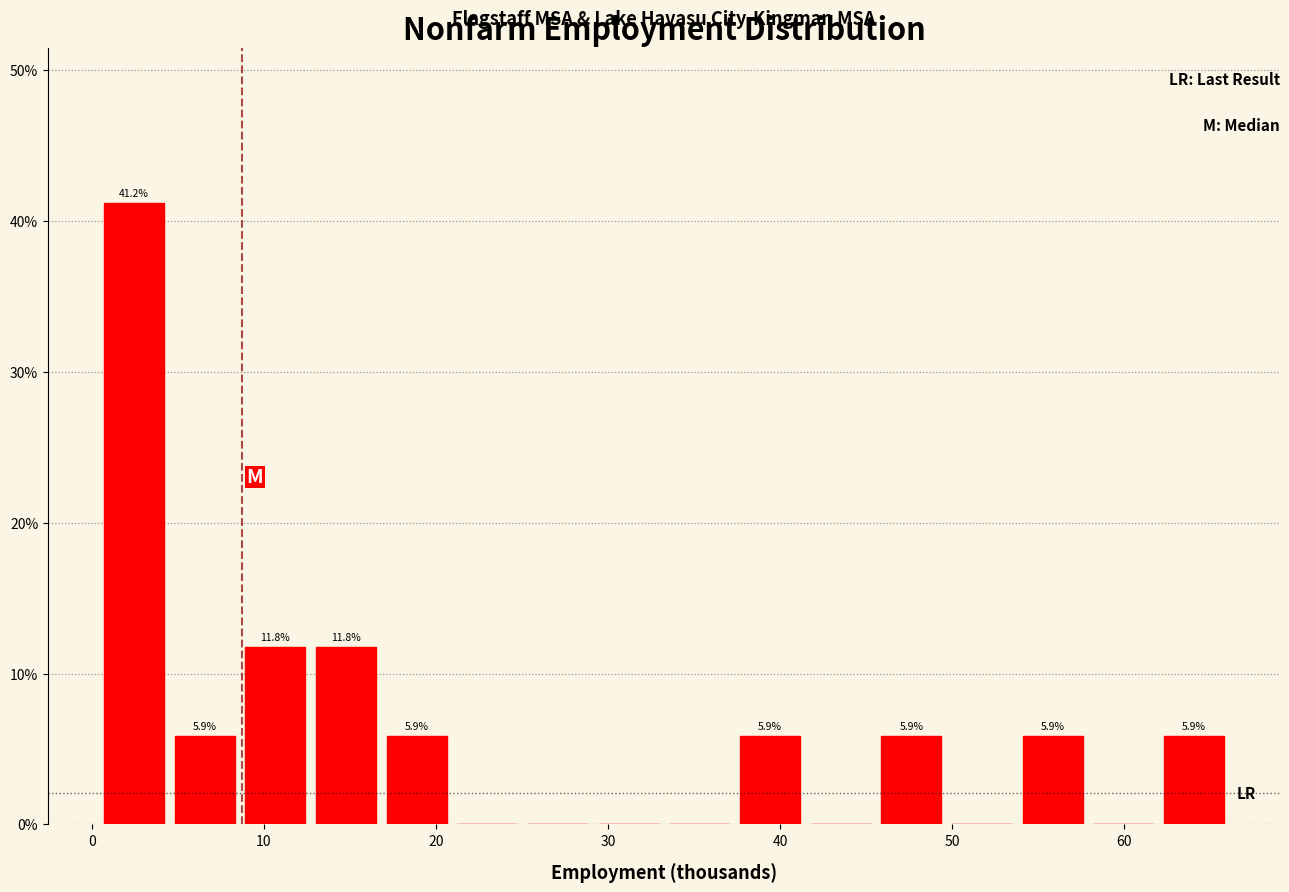

Which range on the x-axis has the tallest bar?

0 to 5